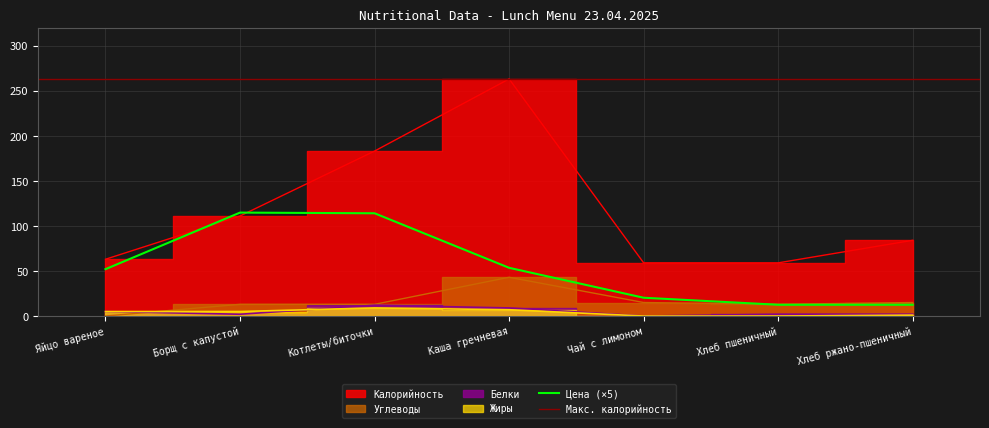

At how many categories does at least one series exceed 164?

2